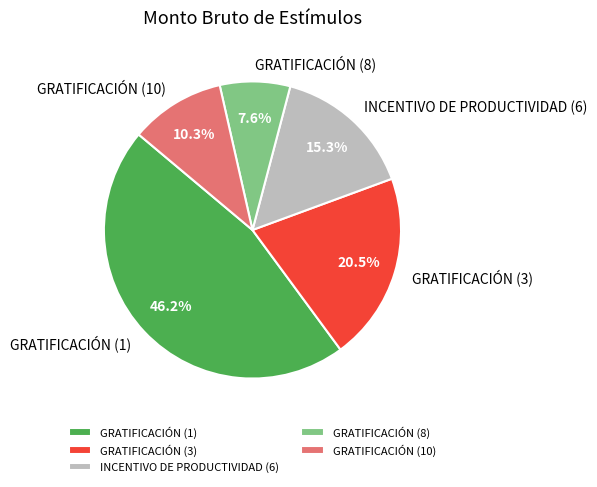

To the nearest percent, what is the combined percentage of GRATIFICACIÓN (8) and INCENTIVO DE PRODUCTIVIDAD (6)?

23%